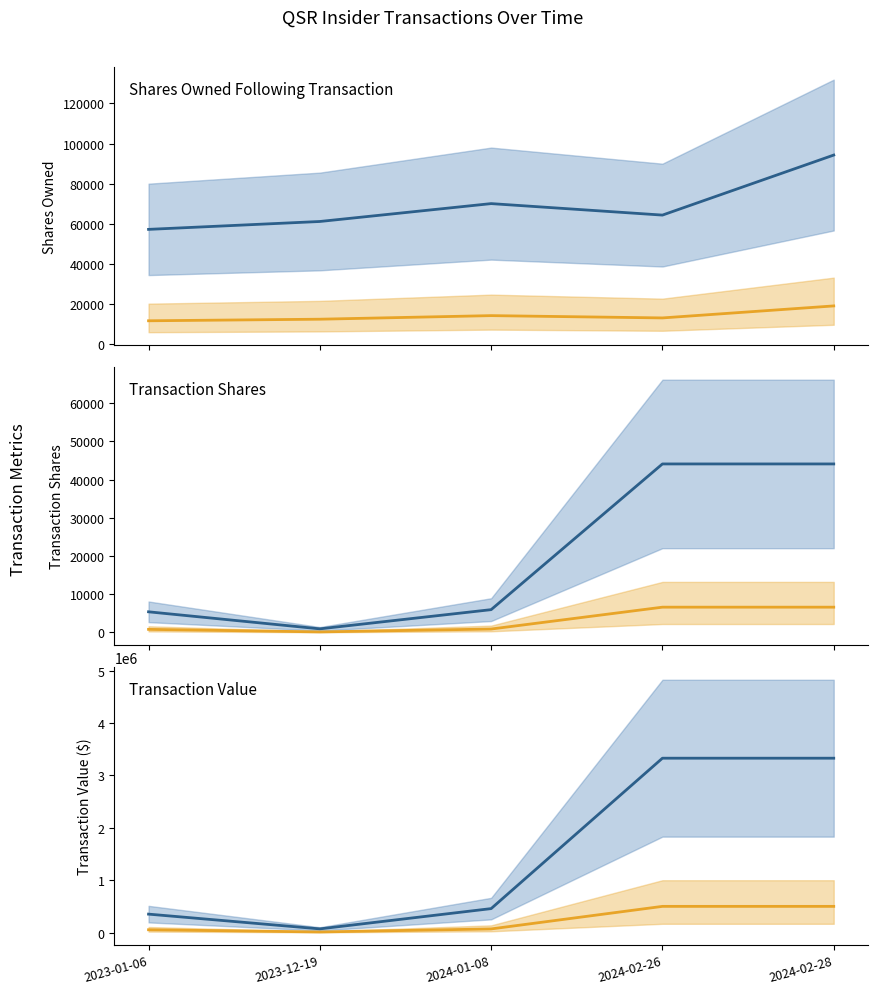

Which series has the widest spread of values?

txnValue_line